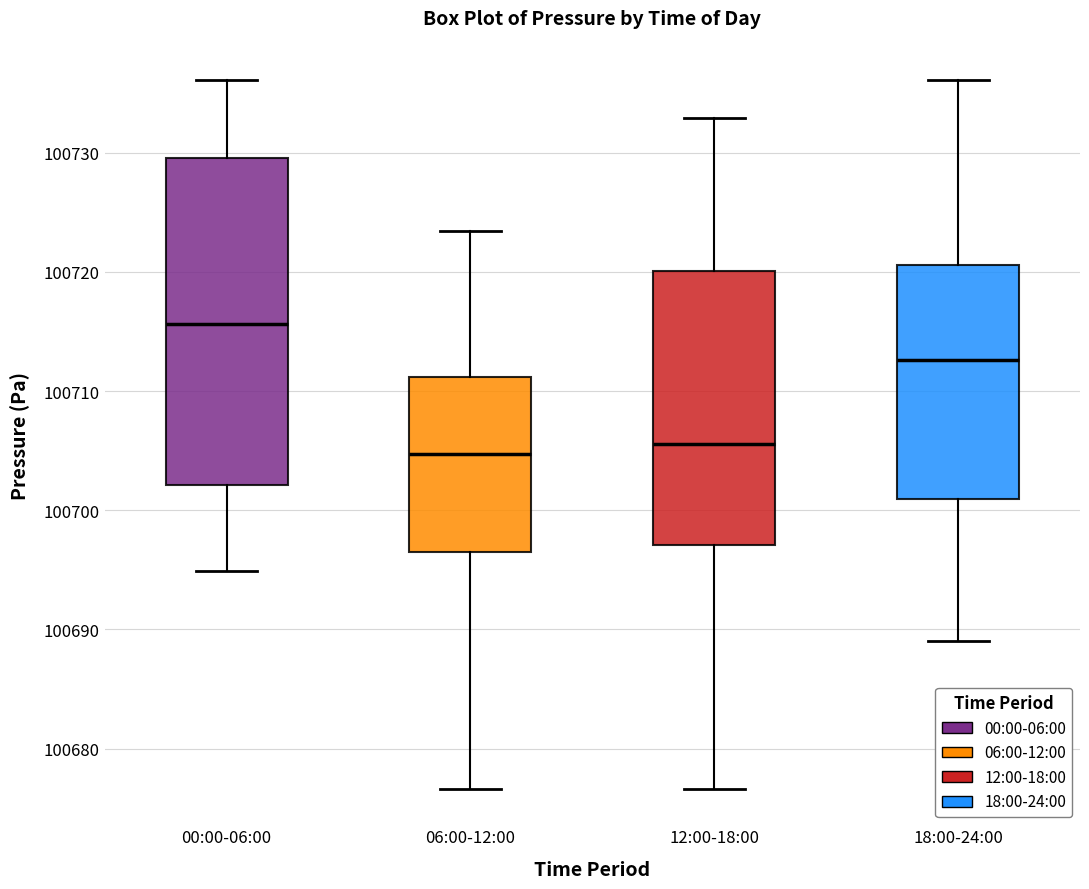

Where does the upper whisker of the box for 06:00-12:00 end on the y-axis? The values are not printed on the chart, so give them approximately, as read against the axis.

100723